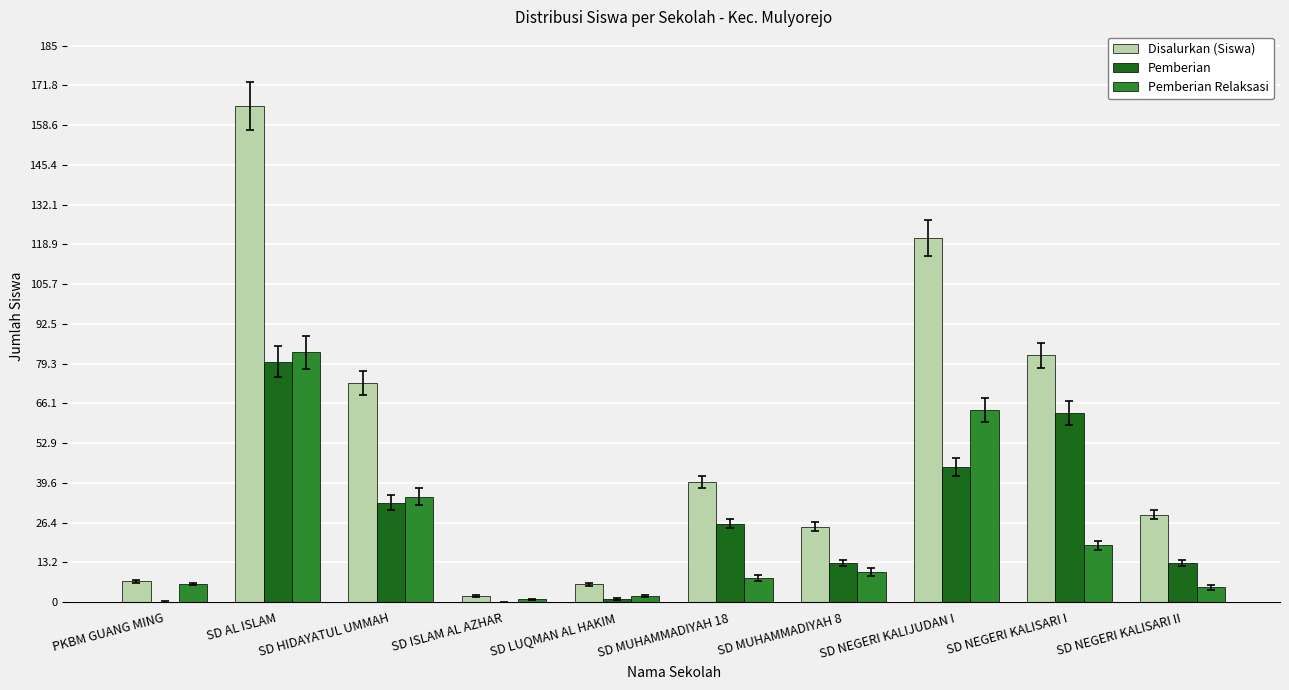

Which series has the largest total across all categories?

Disalurkan (Siswa)